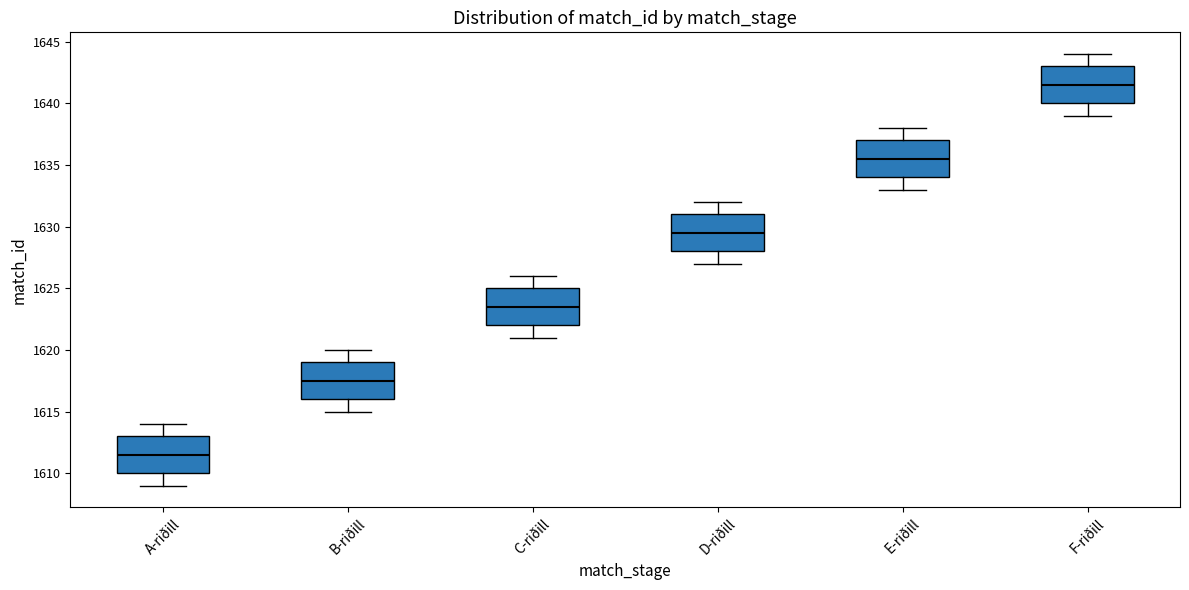

Reading left to right, transcribe this box plot: for each box, give where its median line is, the range the box spans, and where its two whiskers end, as read against the y-axis. The values are not printed on the chart, so give them approximately, as read against the axis.

A-riðill: median 1611.5, box 1610.0 to 1613.0, whiskers 1609.0 to 1614.0
B-riðill: median 1617.5, box 1616.0 to 1619.0, whiskers 1615.0 to 1620.0
C-riðill: median 1623.5, box 1622.0 to 1625.0, whiskers 1621.0 to 1626.0
D-riðill: median 1629.5, box 1628.0 to 1631.0, whiskers 1627.0 to 1632.0
E-riðill: median 1635.5, box 1634.0 to 1637.0, whiskers 1633.0 to 1638.0
F-riðill: median 1641.5, box 1640.0 to 1643.0, whiskers 1639.0 to 1644.0